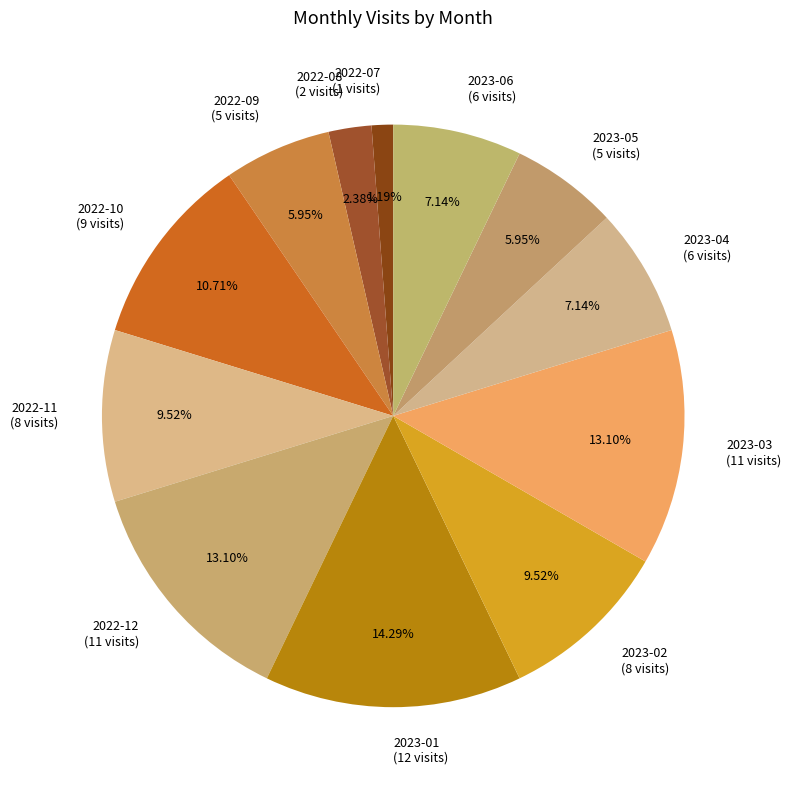

Which slice is the largest?

2023-01